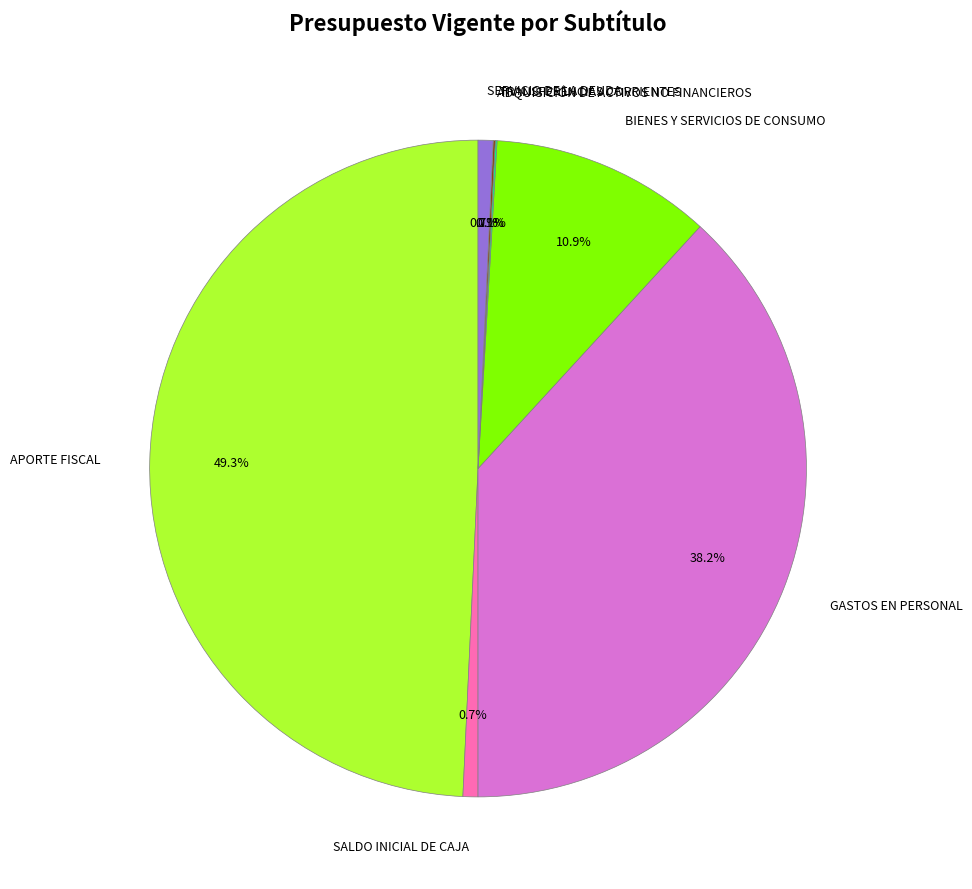

Is there any slice that represents more than half of the pie?

No